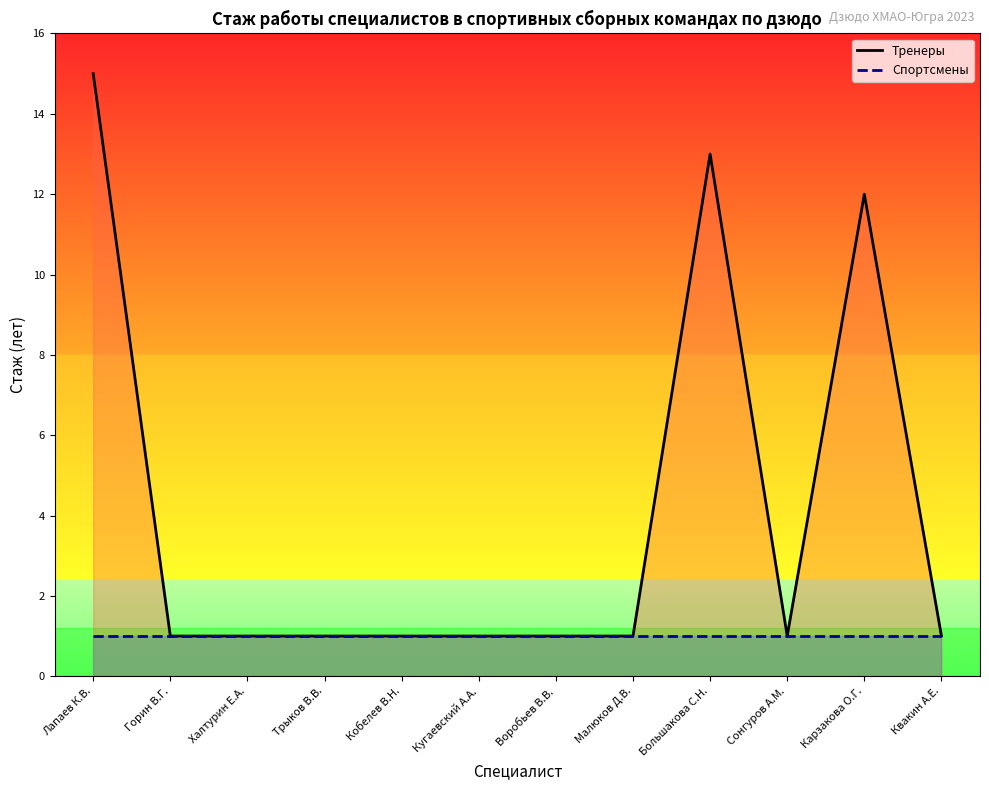

The Тренеры series shows 1 at Кобелев В.Н.. True or false?

True